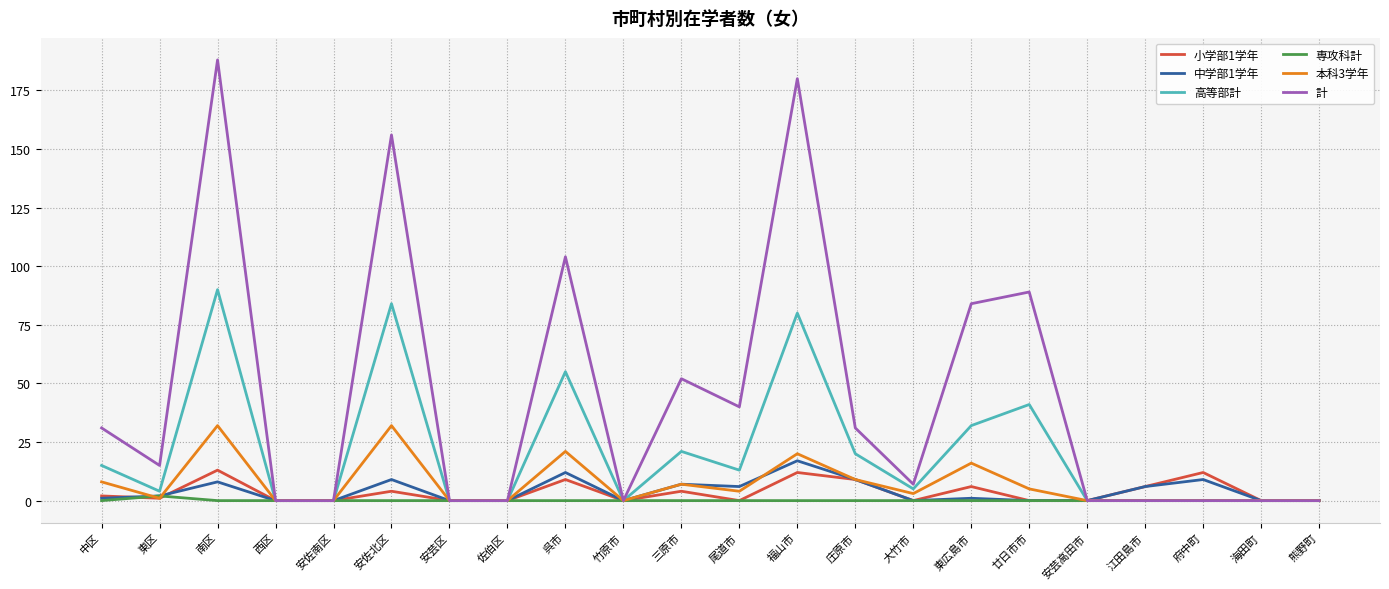

At which label does 中学部1学年 reach its peak?

福山市